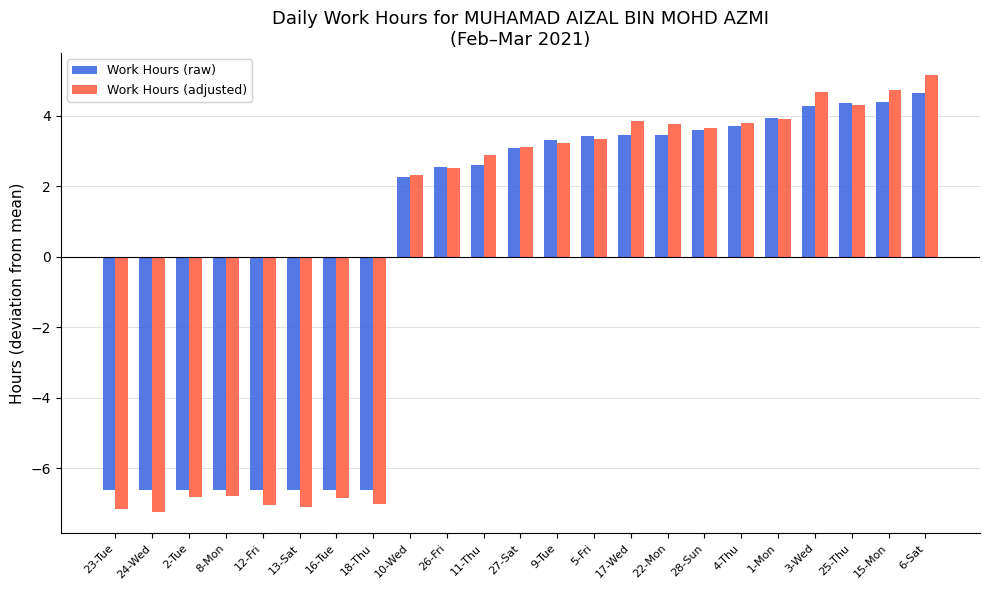

What is the label of the 23rd bar from the right?

23-Tue